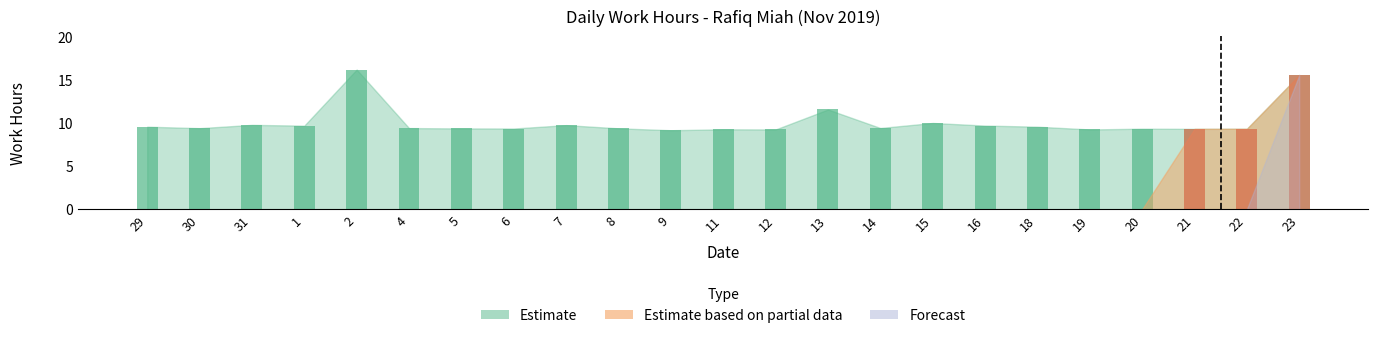

What is the difference between the second highest and second lowest values in the Estimate based on partial data series?

9.3